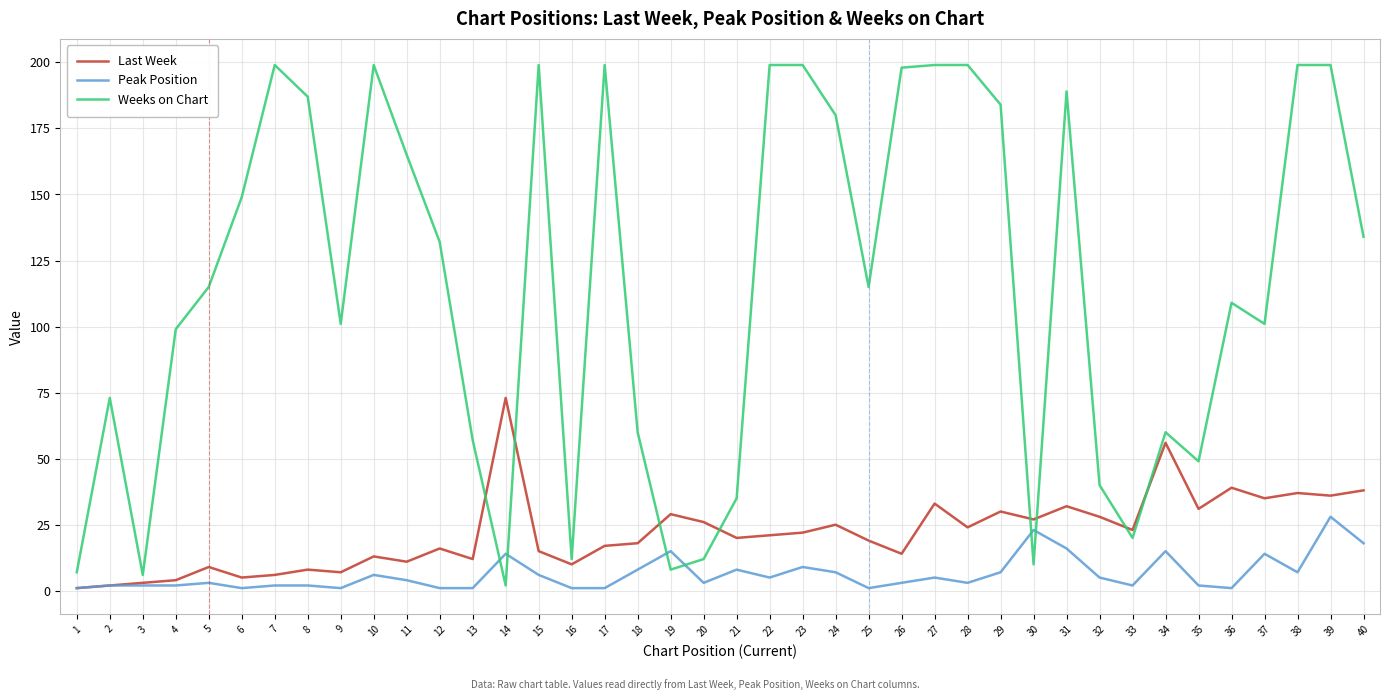

List the series in order of their peak value, lowest first.

Peak Position, Last Week, Weeks on Chart